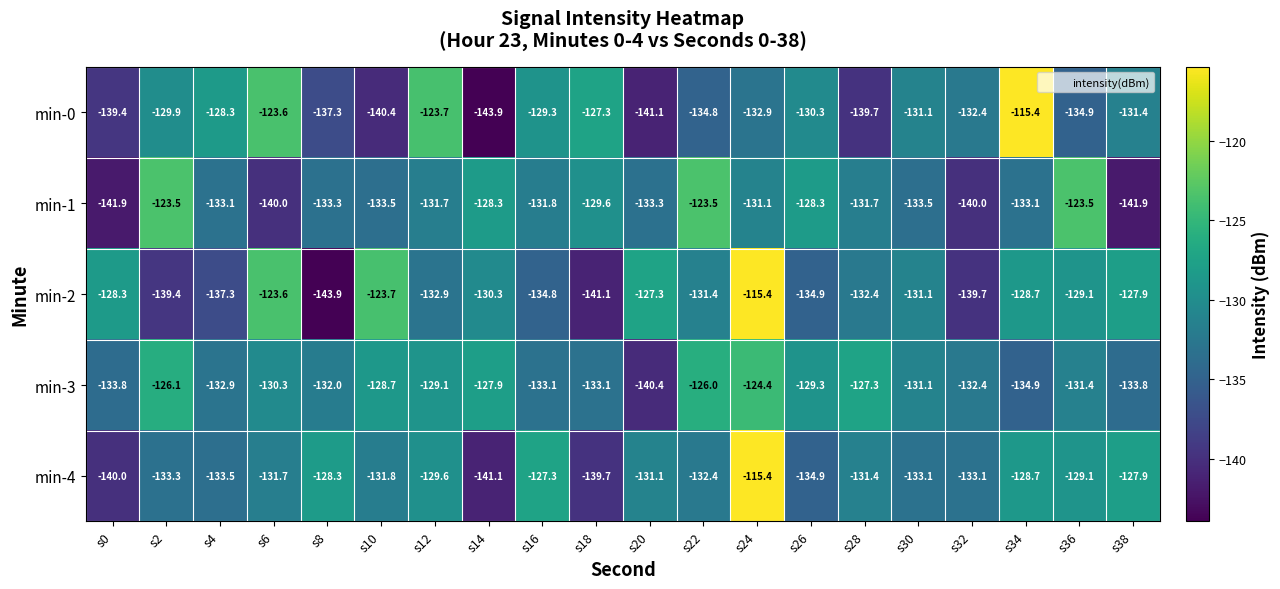

Count the number of data series in this chart.

5